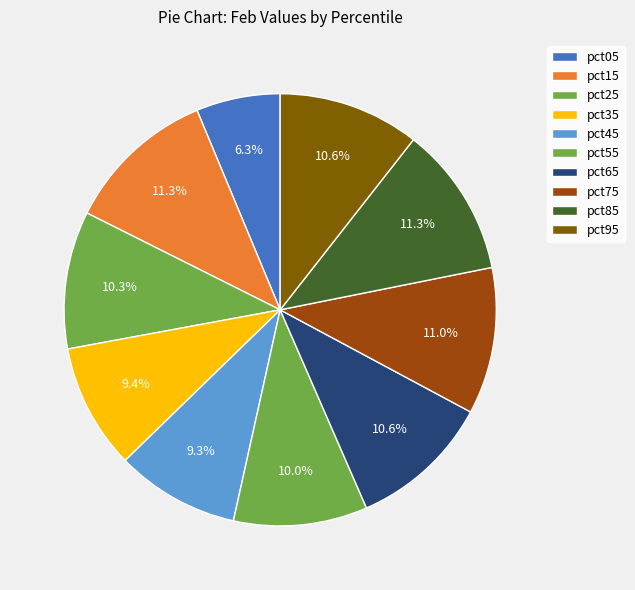

Does pct15 account for over 50% of the chart?

No